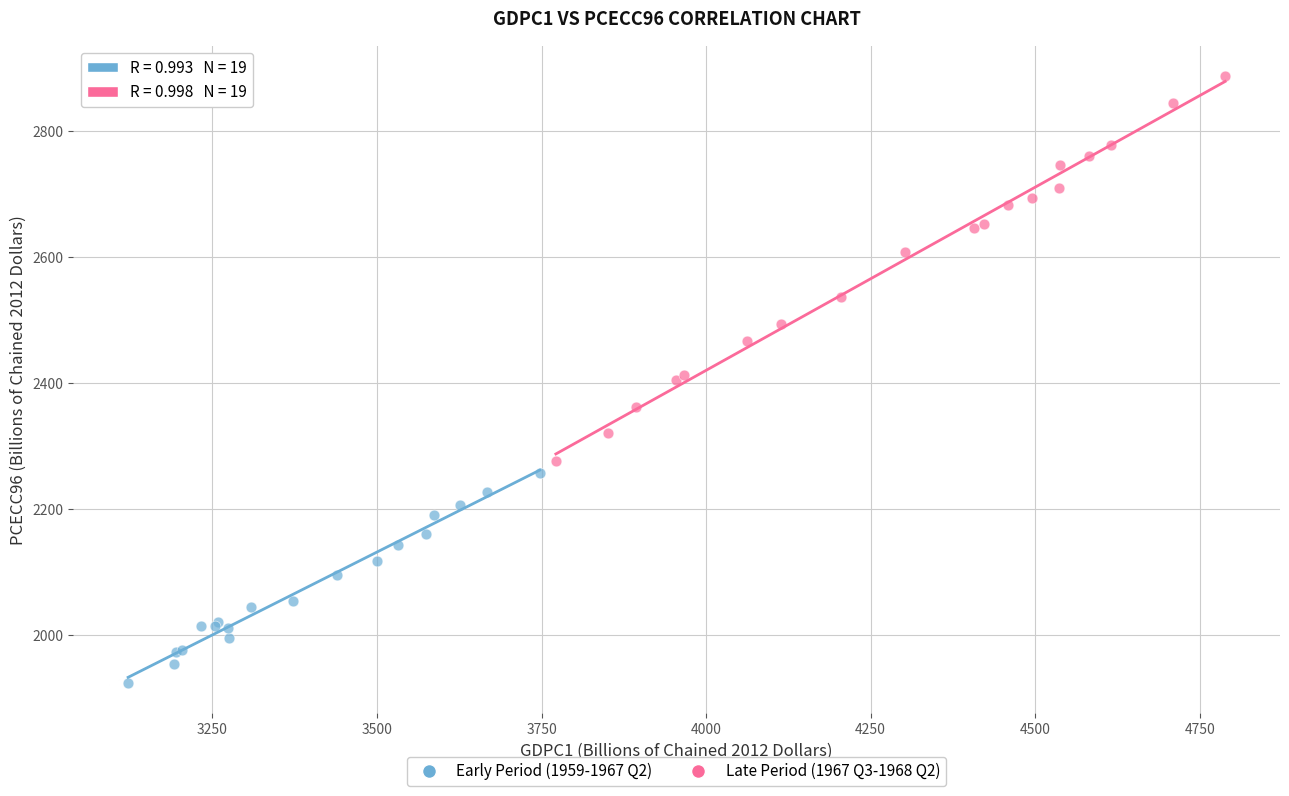

Which series has the largest Y range (max minus min)?

Late Period (1967 Q3-1968 Q2)